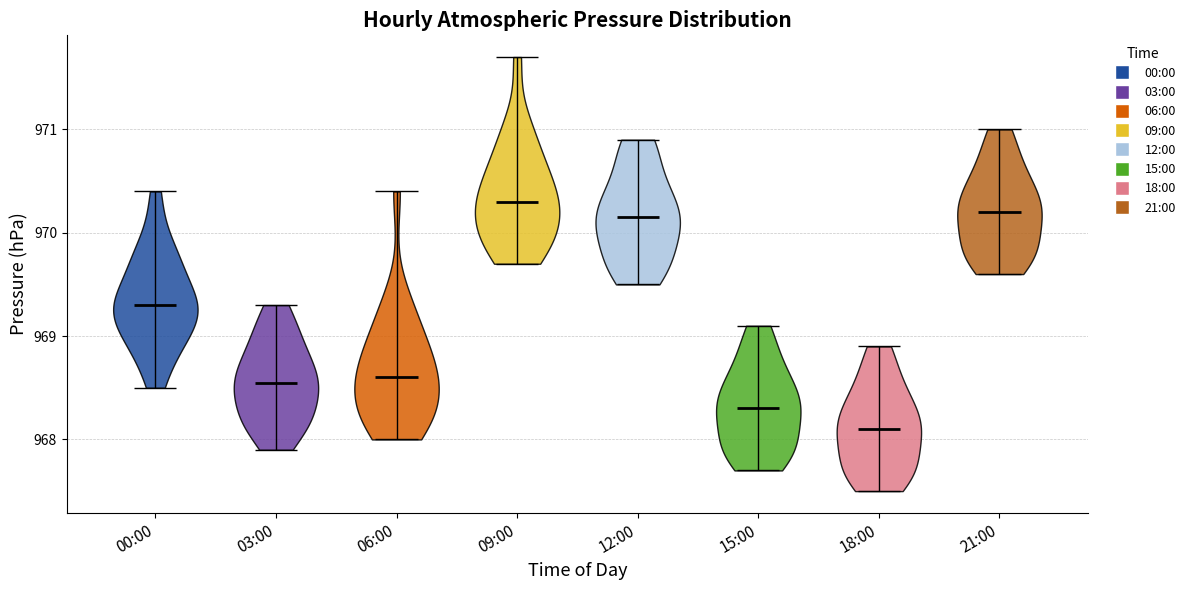

Reading left to right, read every violin against the y-axis: where its median line is, and the lowest and highest points it reaches. The values are not printed on the chart, so give them approximately, as read against the axis.

00:00: median line 969.3, lowest point 968.5, highest point 970.4
03:00: median line 968.6, lowest point 967.9, highest point 969.3
06:00: median line 968.6, lowest point 968.0, highest point 970.4
09:00: median line 970.3, lowest point 969.7, highest point 971.7
12:00: median line 970.2, lowest point 969.5, highest point 970.9
15:00: median line 968.3, lowest point 967.7, highest point 969.1
18:00: median line 968.1, lowest point 967.5, highest point 968.9
21:00: median line 970.2, lowest point 969.6, highest point 971.0